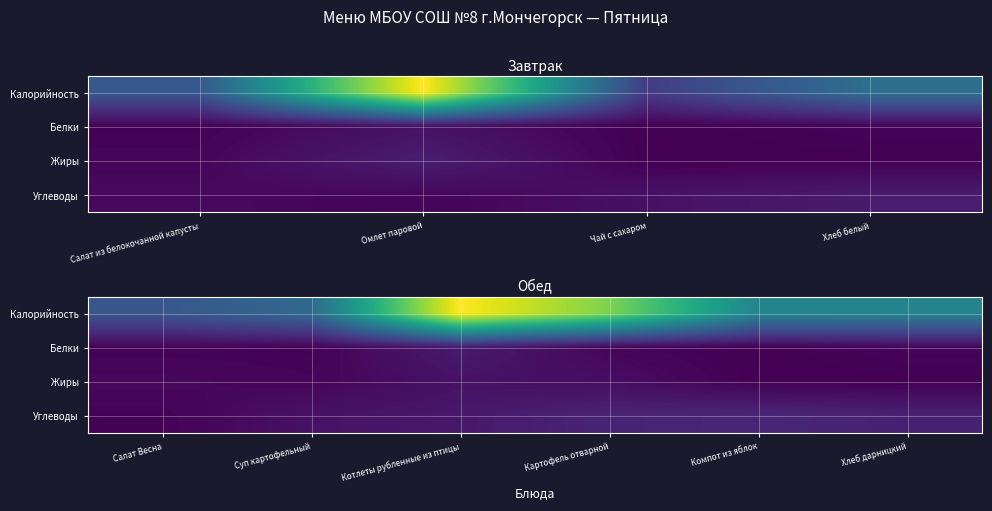

Read the Калорийность value at Компот из яблок.

114.6